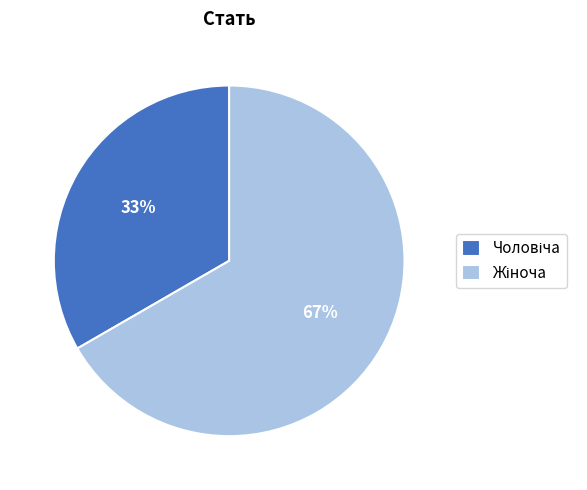

To the nearest percent, what is the average slice percentage?

50%